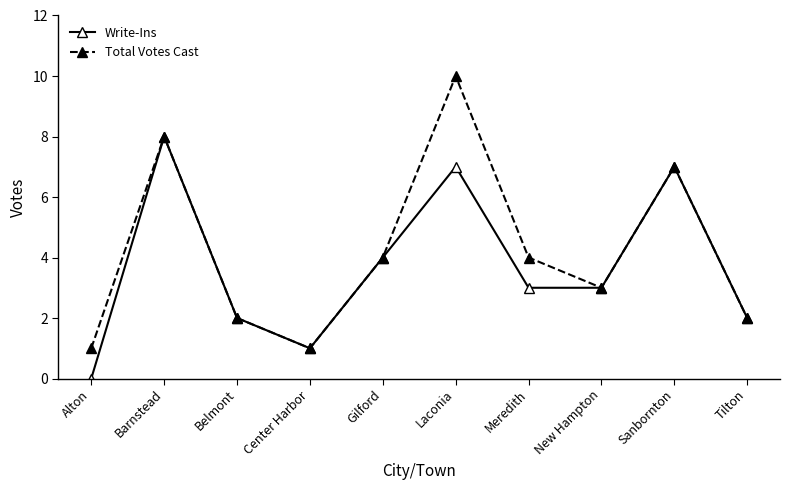

True or false: Write-Ins has more than 2 interior local peaks.

True